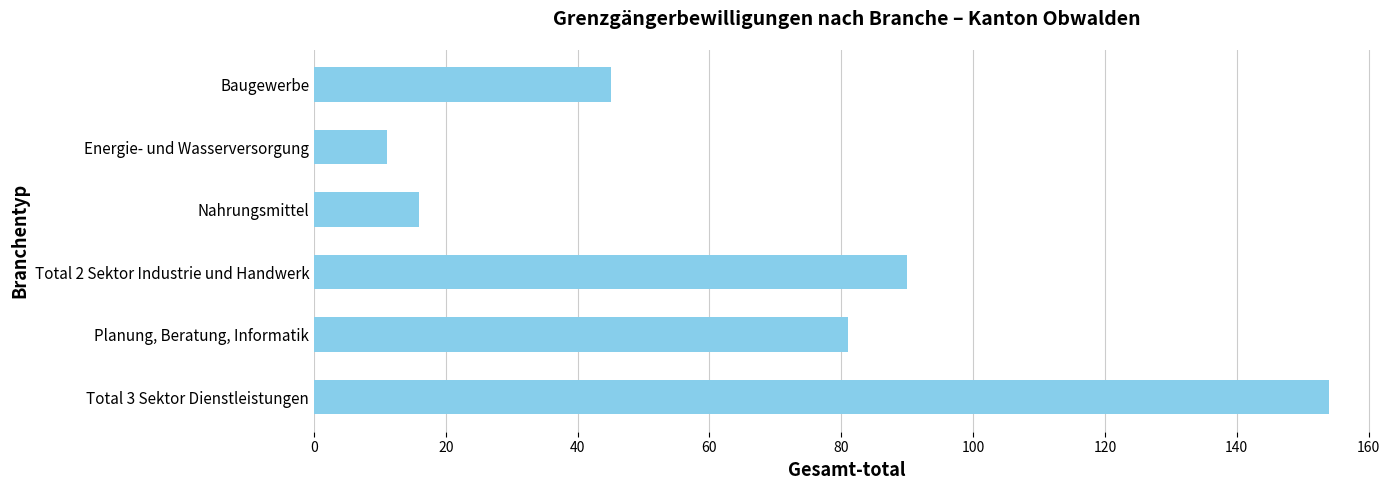

What is the ratio of the value at Baugewerbe to the value at Nahrungsmittel?

2.8